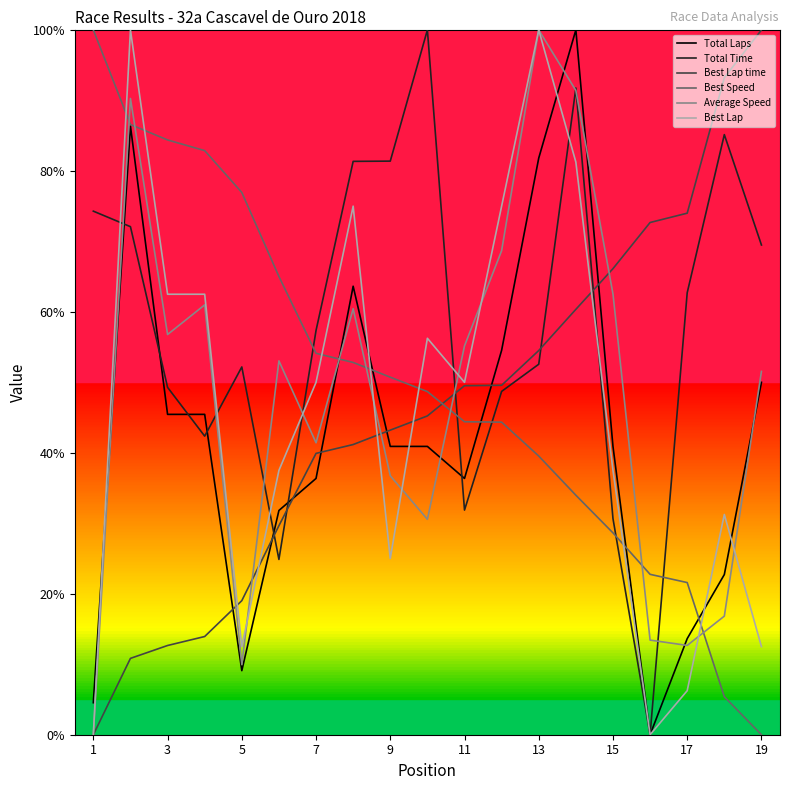

Does the chart have visible grid lines?

No